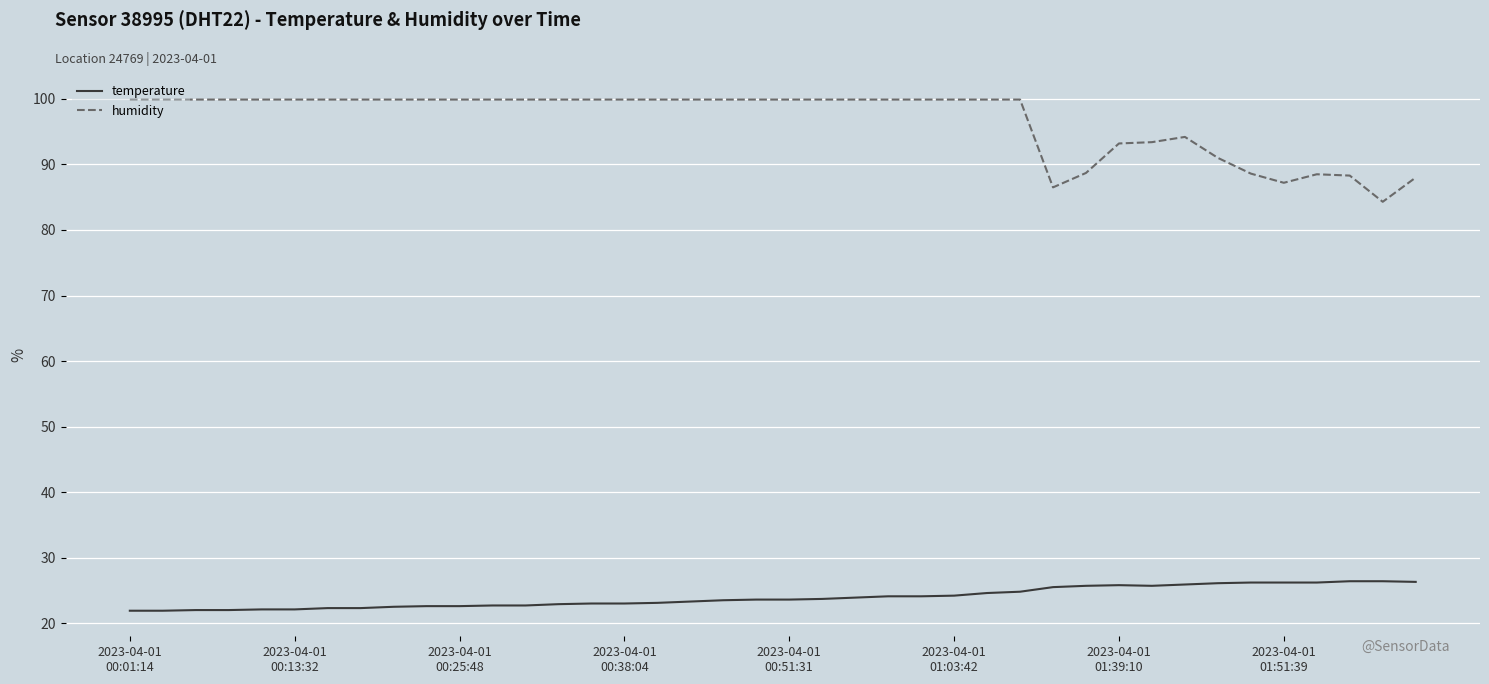

What is the minimum value shown in the chart?

21.9